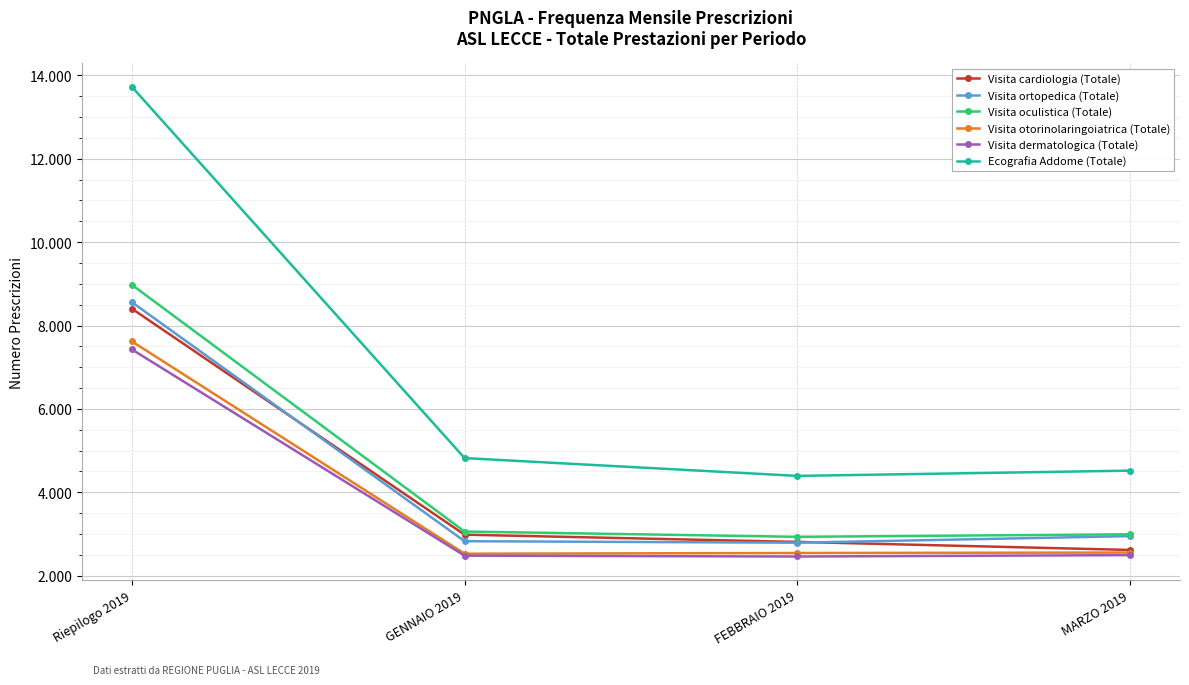

How many times do Visita ortopedica (Totale) and Visita cardiologia (Totale) cross each other?

2